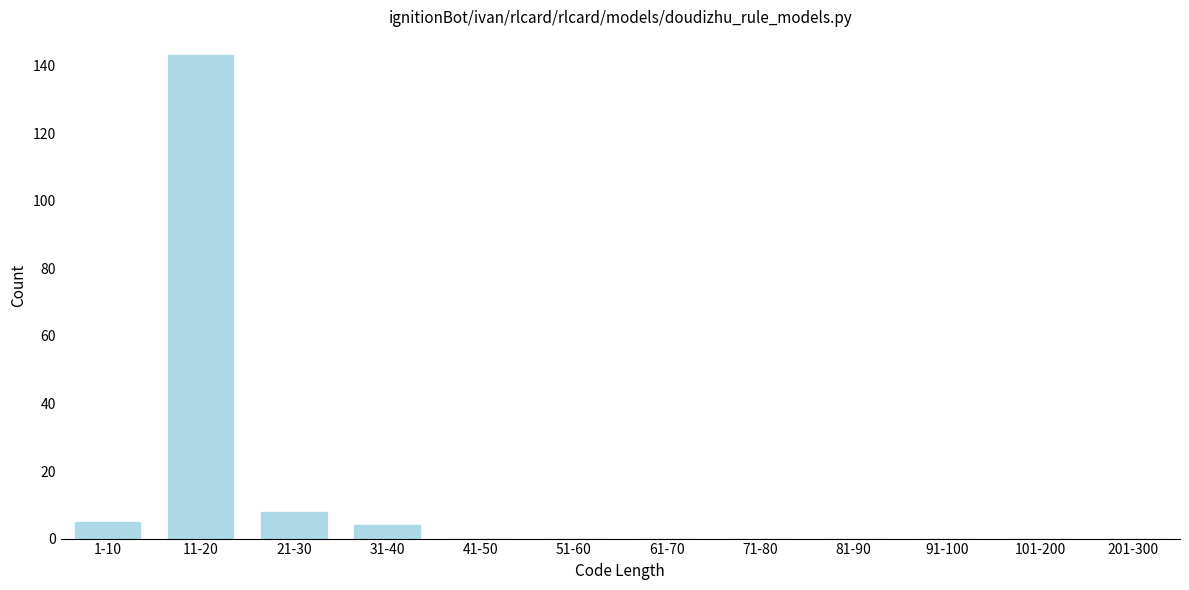

Reading left to right, what are all the values shown in this chart?

1-10=5	11-20=143	21-30=8	31-40=4	41-50=0	51-60=0	61-70=0	71-80=0	81-90=0	91-100=0	101-200=0	201-300=0